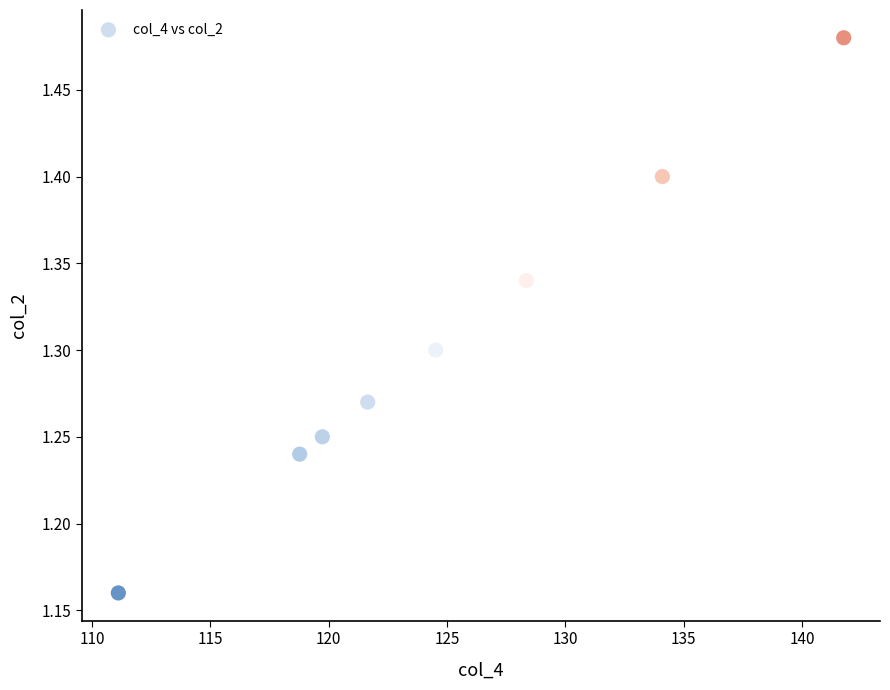

What is the range of X values (max minus min)?

30.7